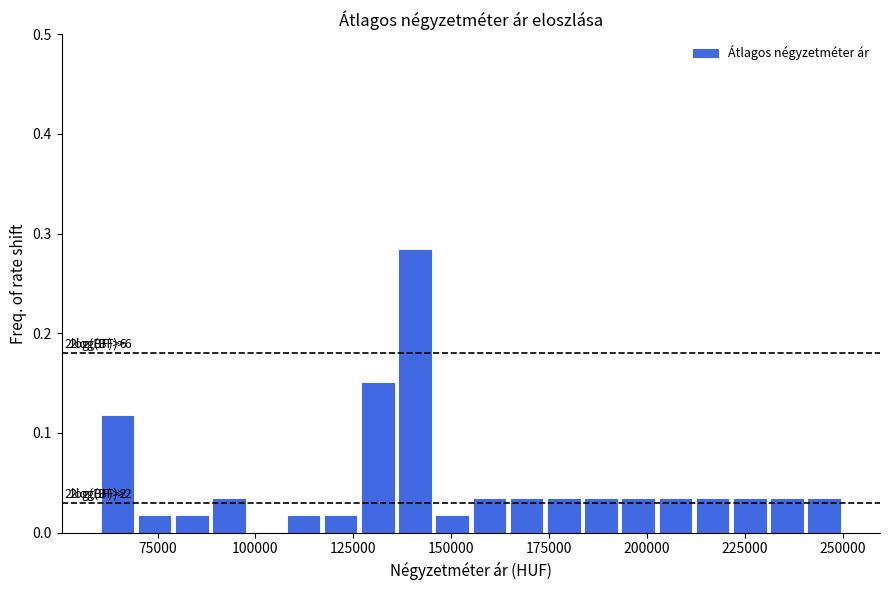

Read against the x-axis, roughly where is the centre of the tallest bar?

140000